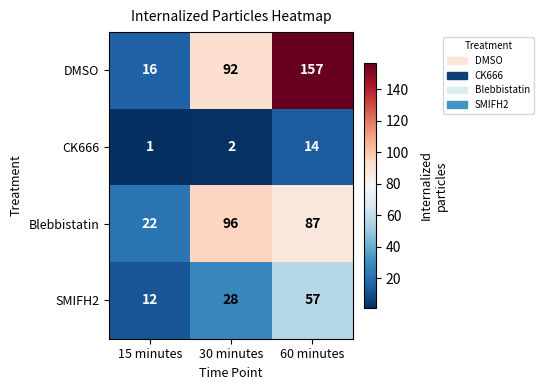

The DMSO series shows 28 at 15 minutes. True or false?

False